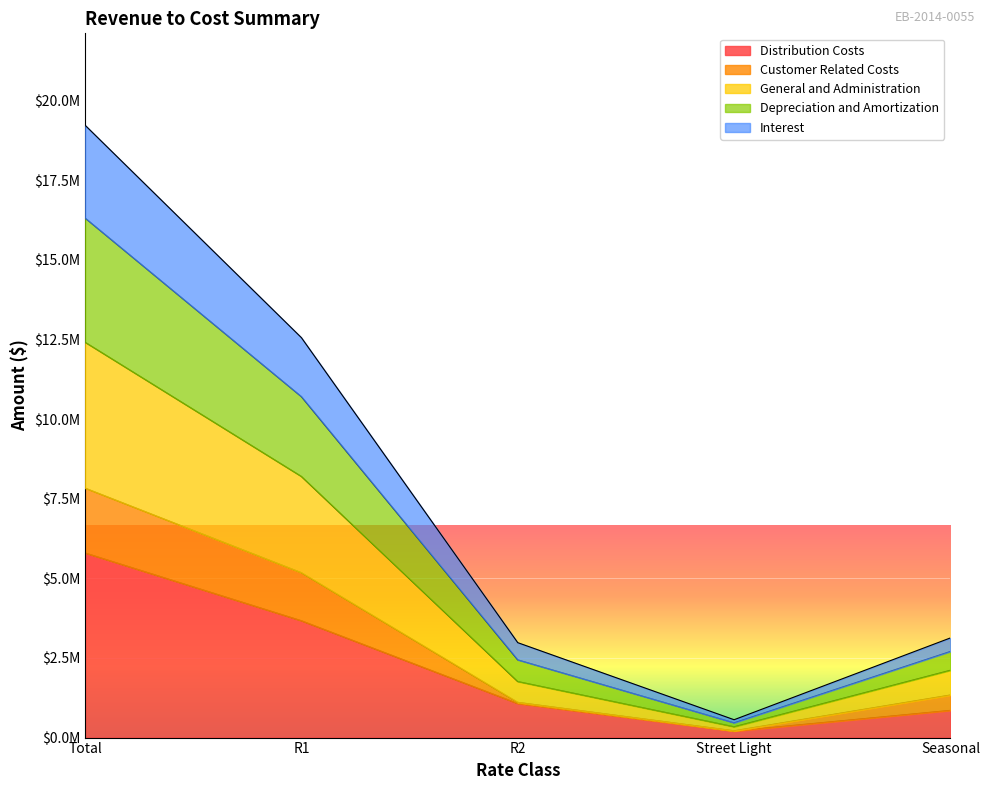

What is the label of the 3rd point from the right?

R2